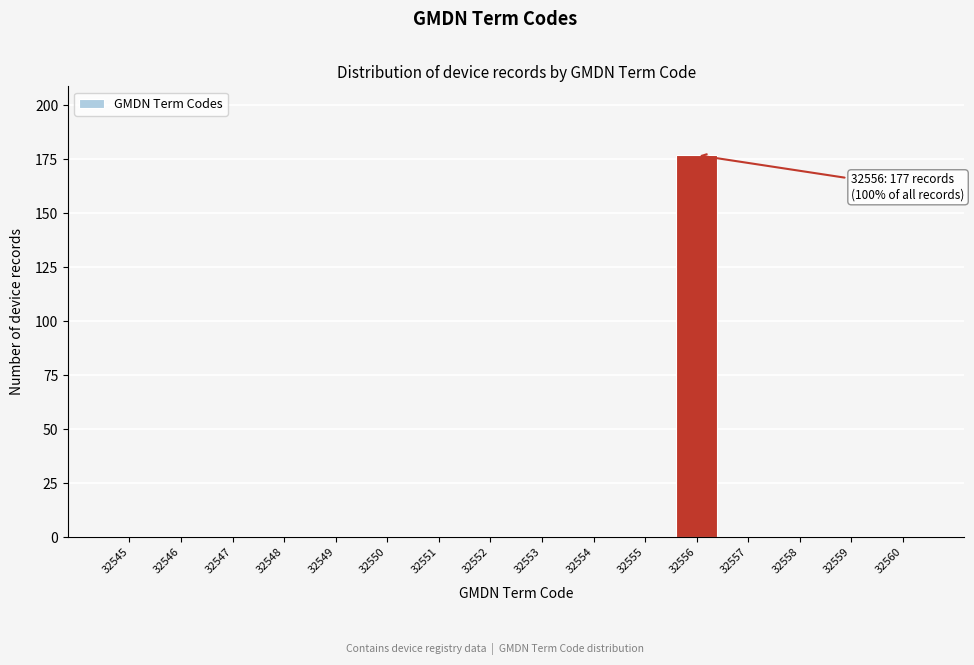

Reading right to left, list all the values displayed in this chart.

32560=0	32559=0	32558=0	32557=0	32556=177	32555=0	32554=0	32553=0	32552=0	32551=0	32550=0	32549=0	32548=0	32547=0	32546=0	32545=0